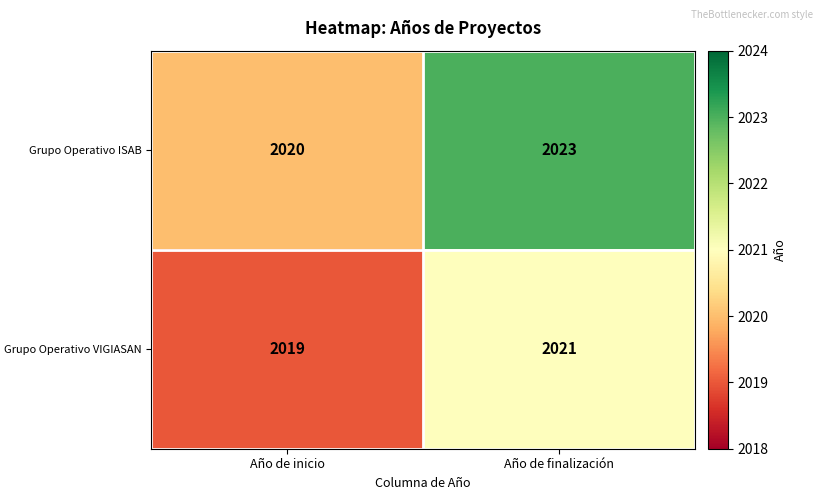

What is the sum of all Grupo Operativo ISAB values?

4043